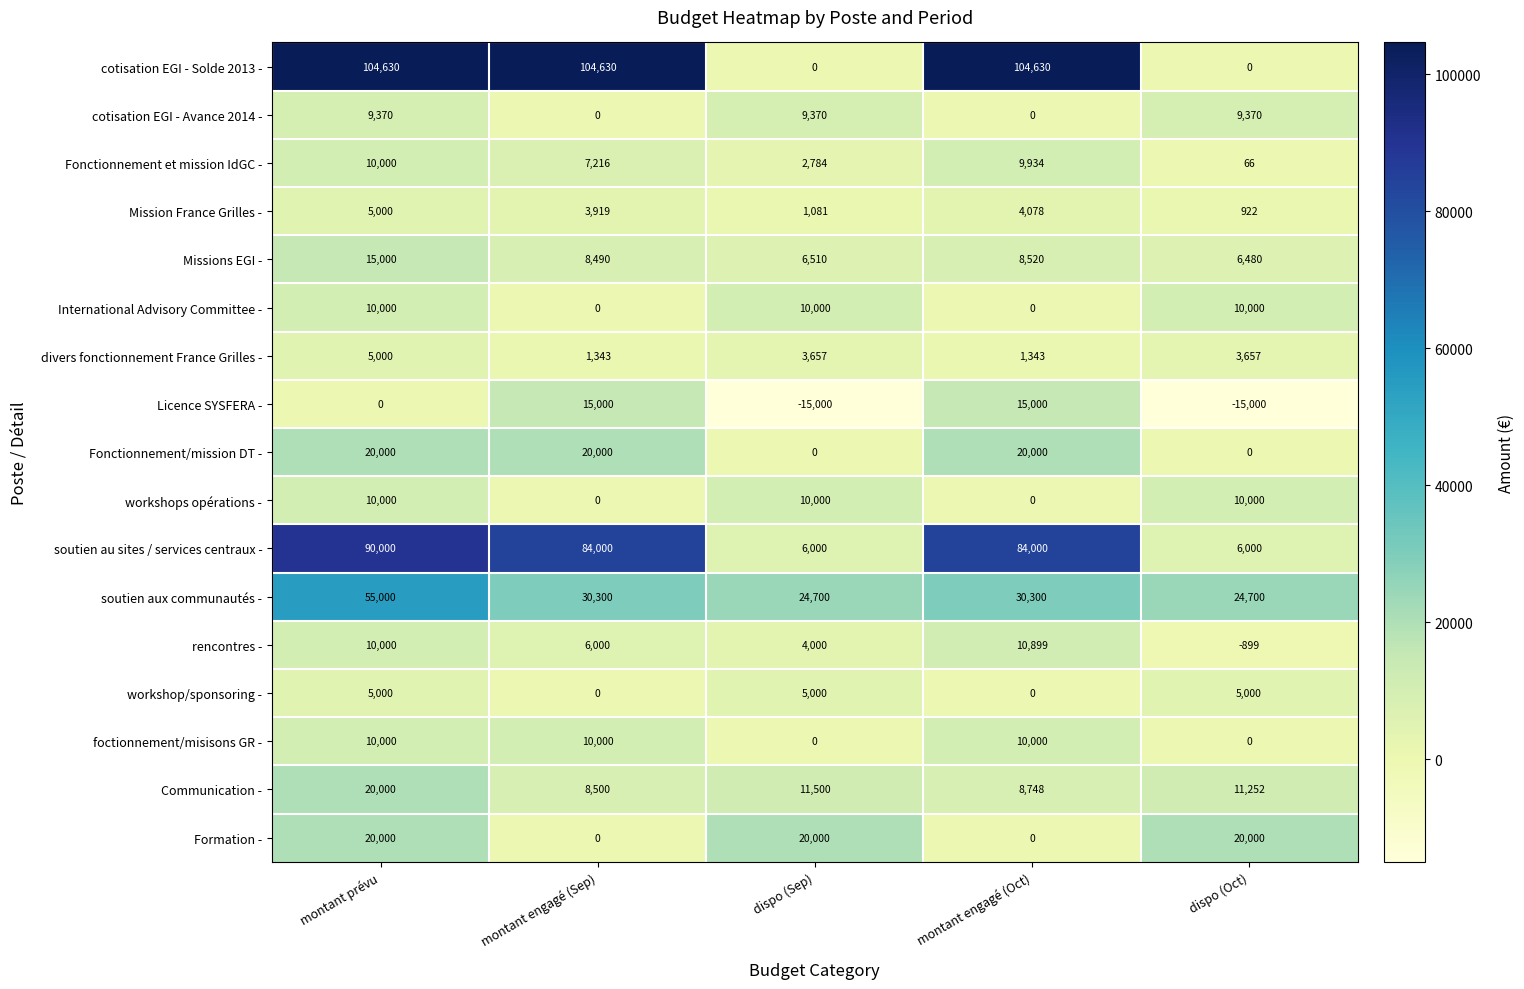

What is the maximum value for Fonctionnement et mission IdGC -?

10000